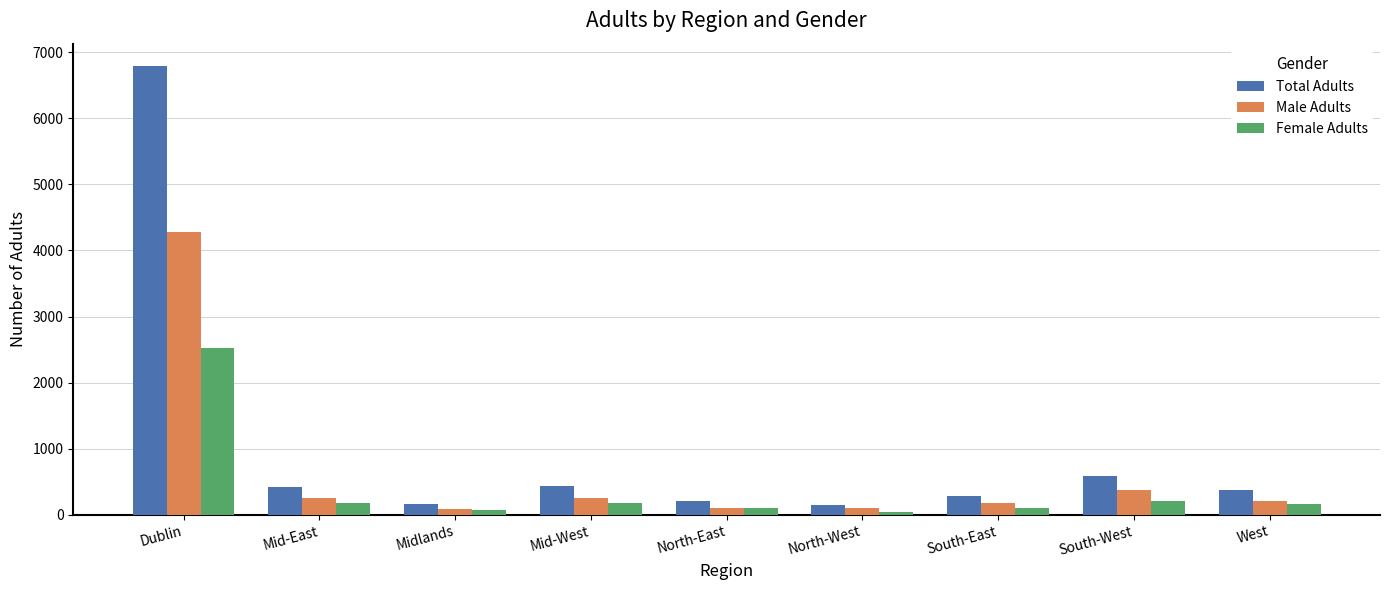

True or false: Total Adults has a value of 590 at South-West.

True